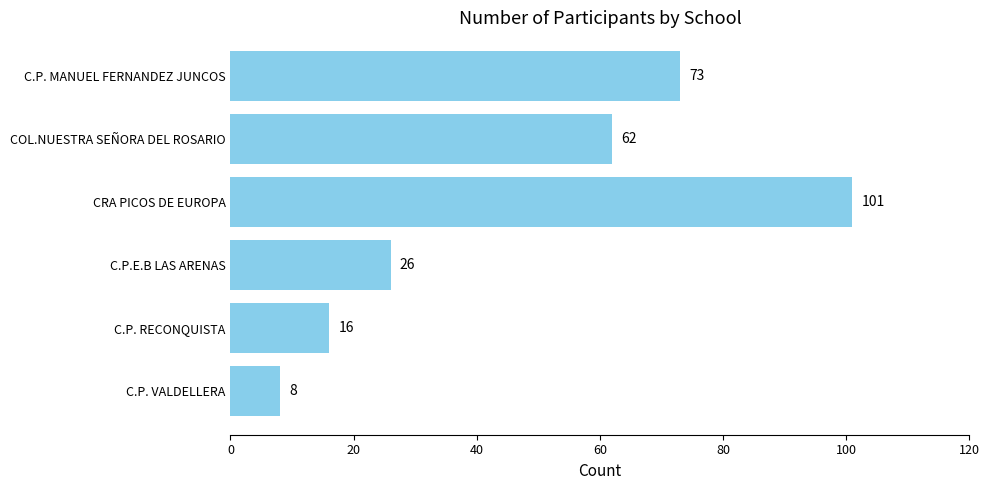

At which label is the value closest to 54?

COL.NUESTRA SEÑORA DEL ROSARIO